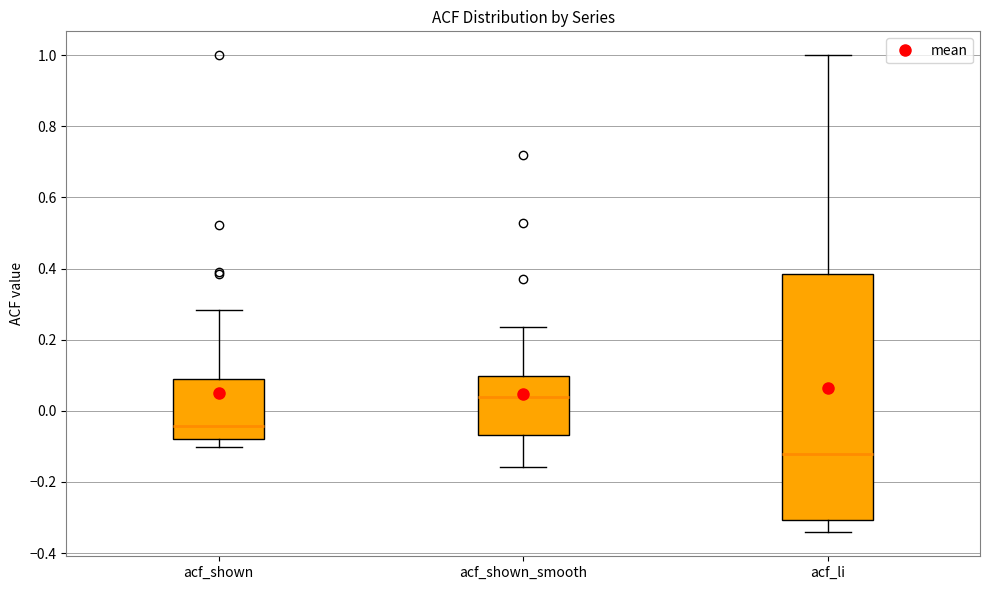

Where does the median line of the box for acf_shown_smooth sit on the y-axis? The values are not printed on the chart, so give them approximately, as read against the axis.

0.04